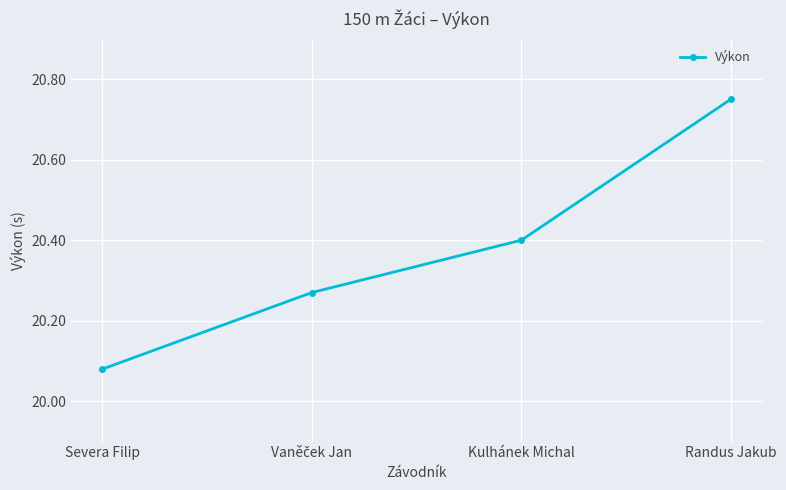

What is the difference between the values at Kulhánek Michal and Severa Filip?

0.3